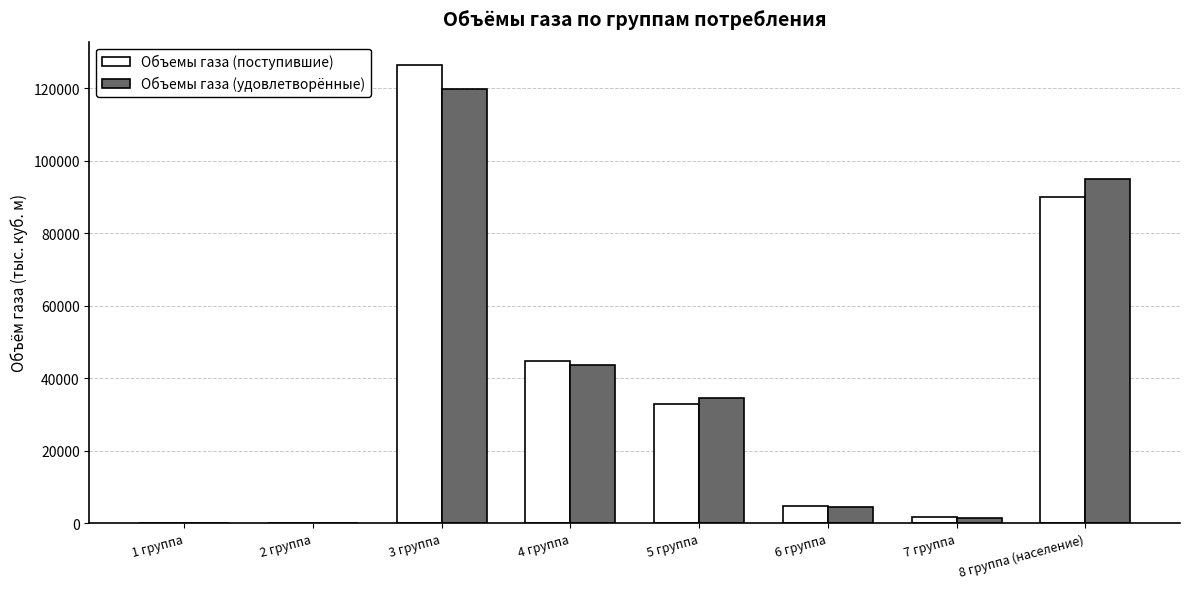

At which label is Объемы газа (удовлетворённые) closest to 59836?

4 группа